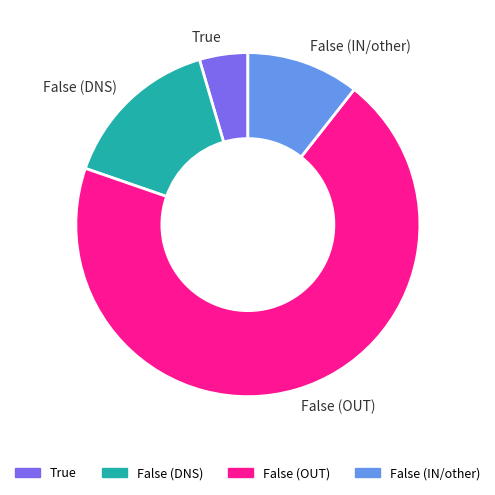

Between False (OUT) and False (DNS), which is larger?

False (OUT)